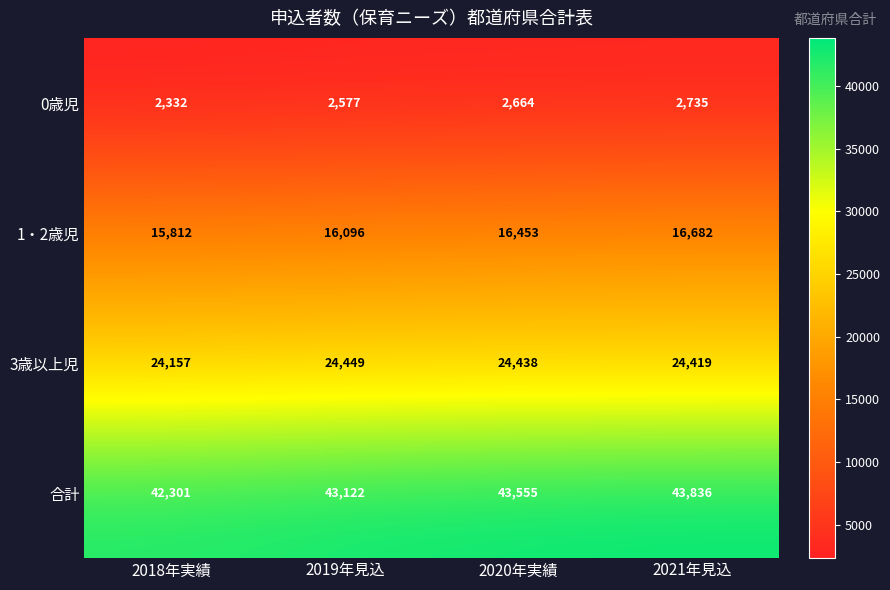

Which series has the largest range (max minus min)?

合計